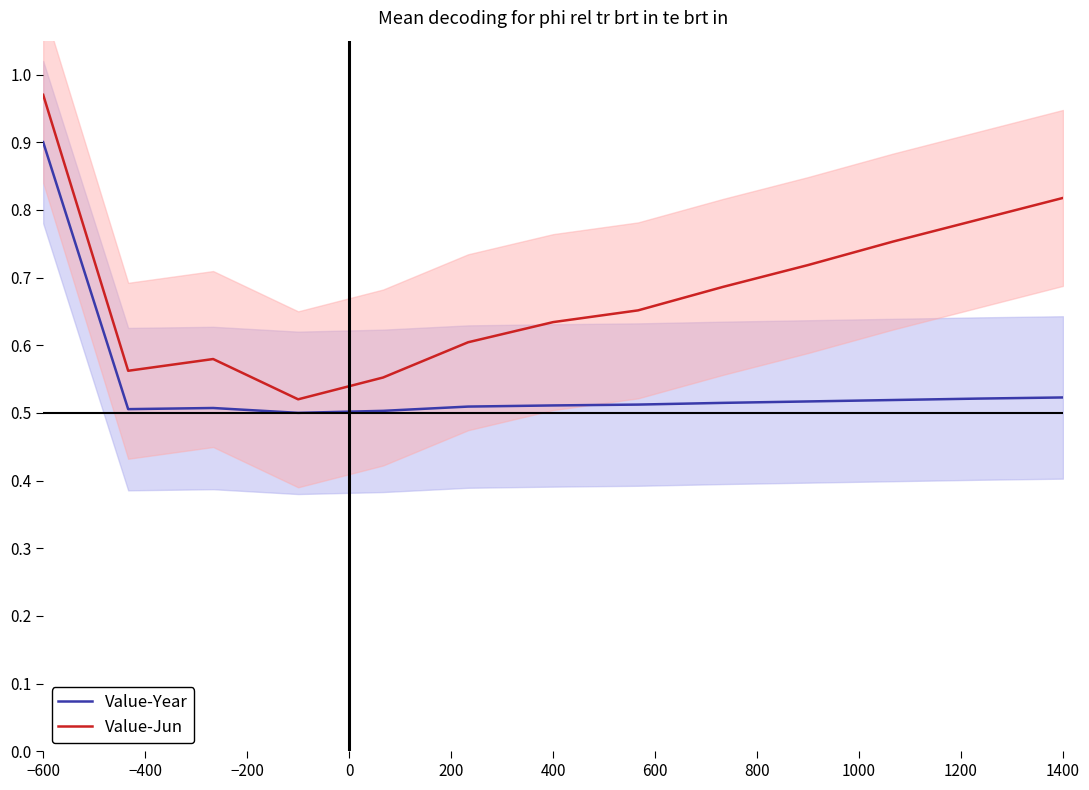

Rank the categories by Value-Year value from lowest to highest.

0, 200, −400, −200, 400, 600, 800, 1000, 1200, 1400, 11, 12, −600